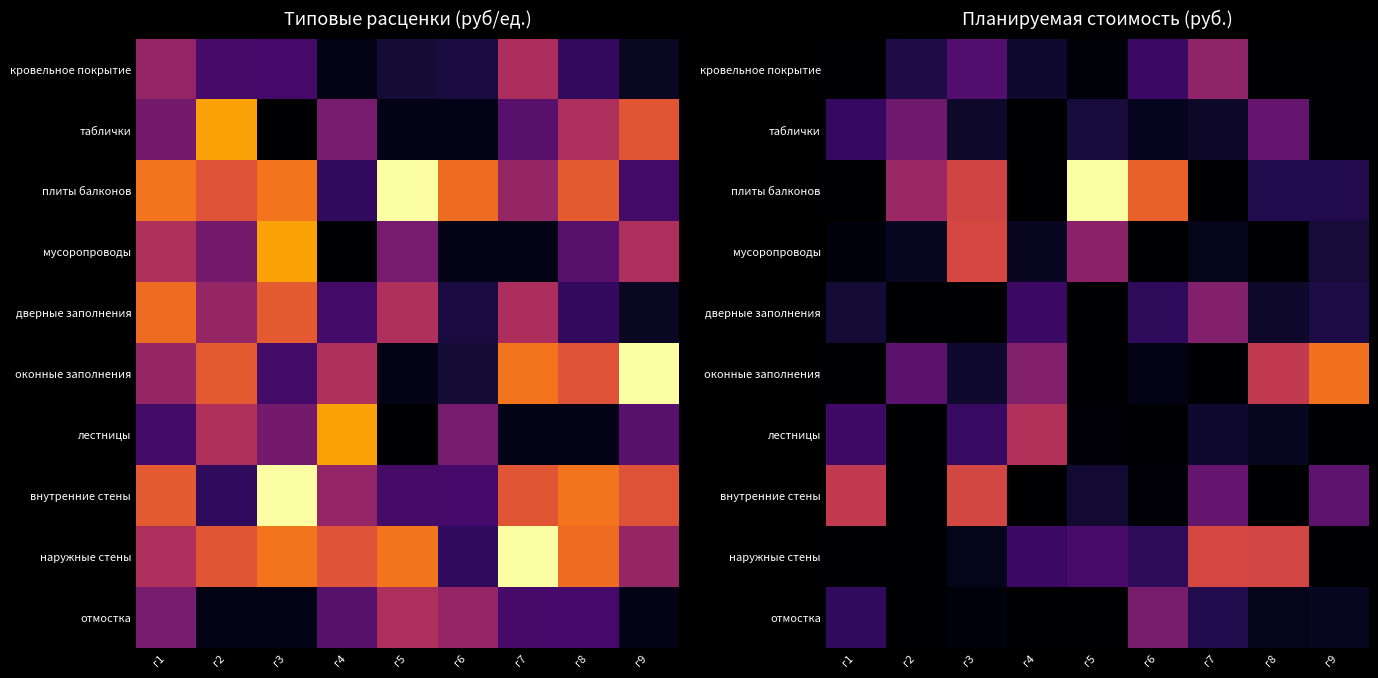

True or false: мусоропроводы has a value of 1111.8 at г3.

False